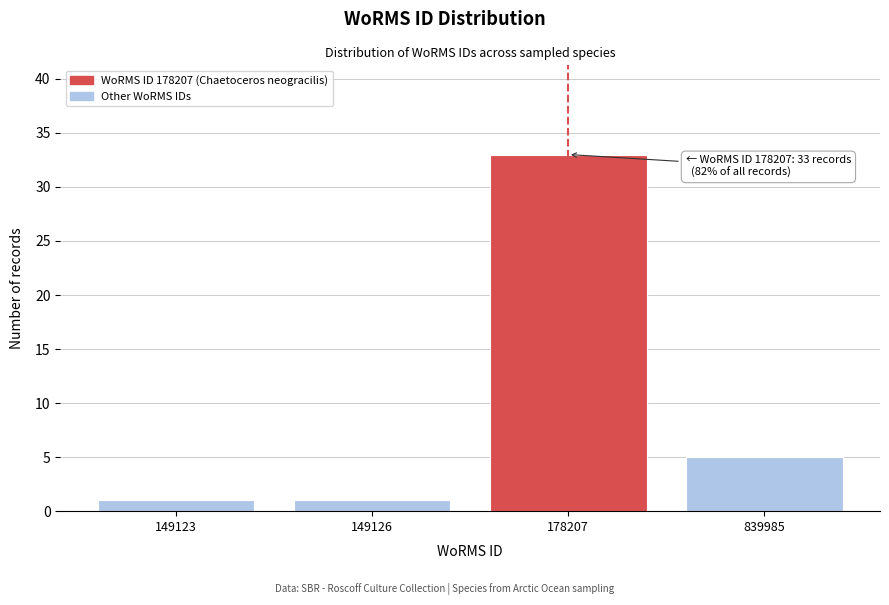

Reading left to right, list all the values displayed in this chart.

149123=1	149126=1	178207=33	839985=5